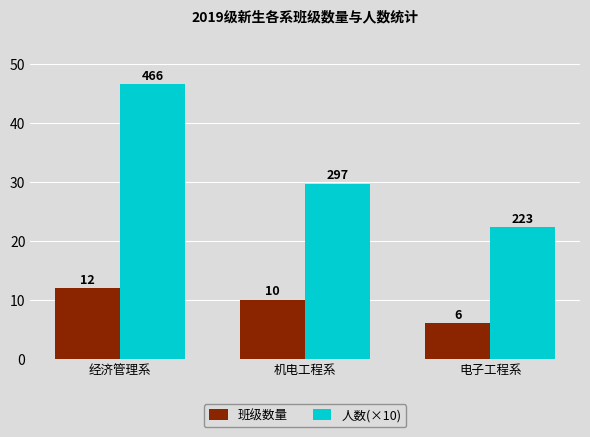

What is the difference between the maximum and minimum values in the 人数(×10) series?

24.3